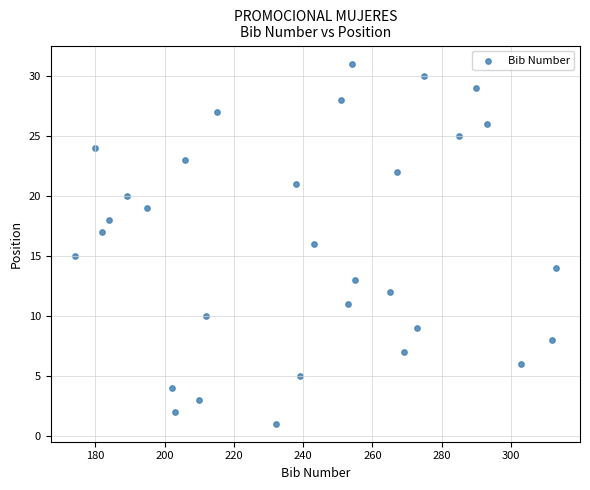

What is the range of X values (max minus min)?

139